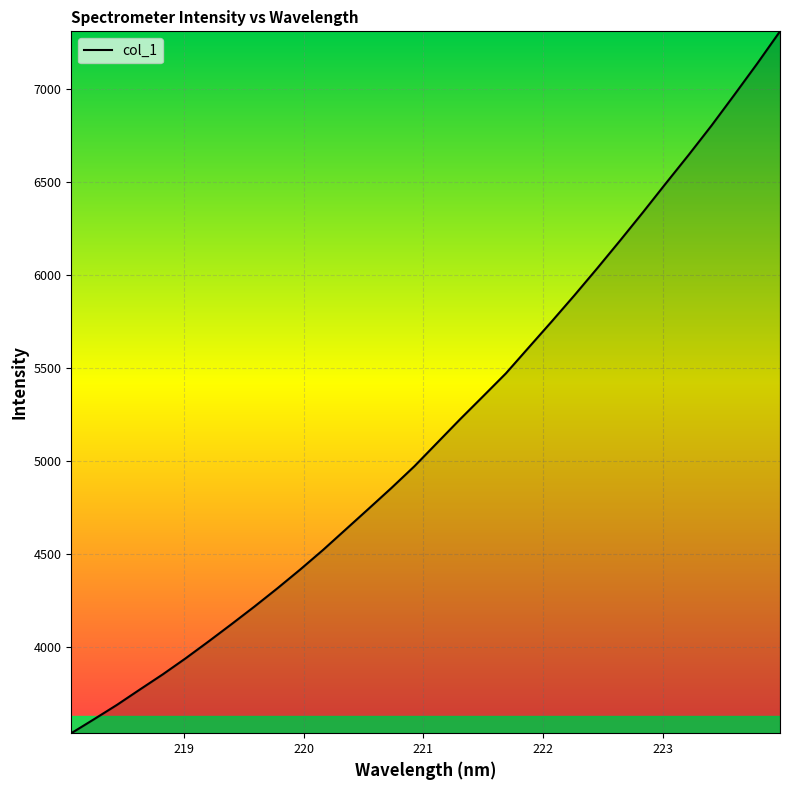

What is the minimum value shown in the chart?

3537.3